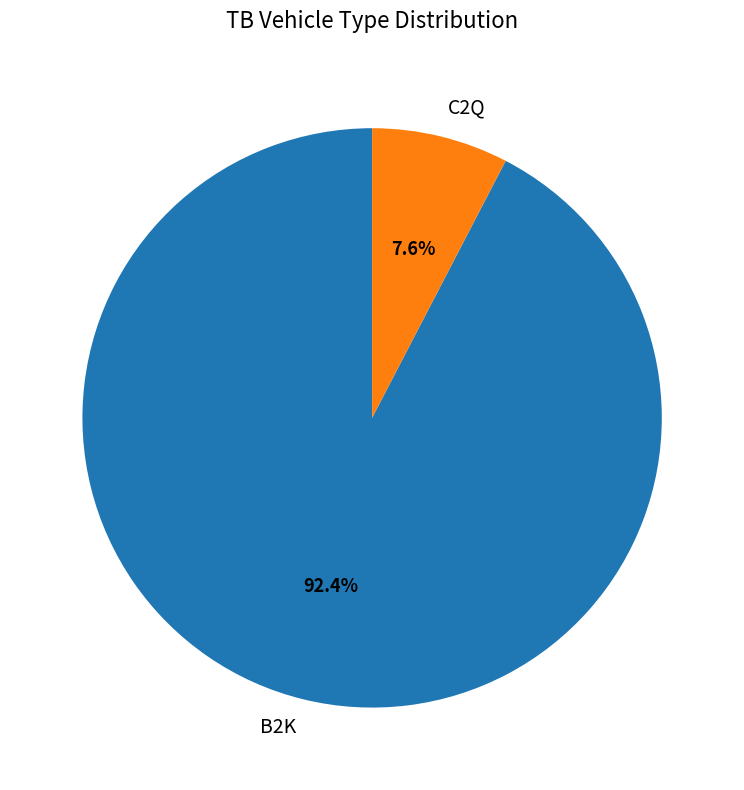

What percentage is the C2Q slice, to the nearest percent?

8%